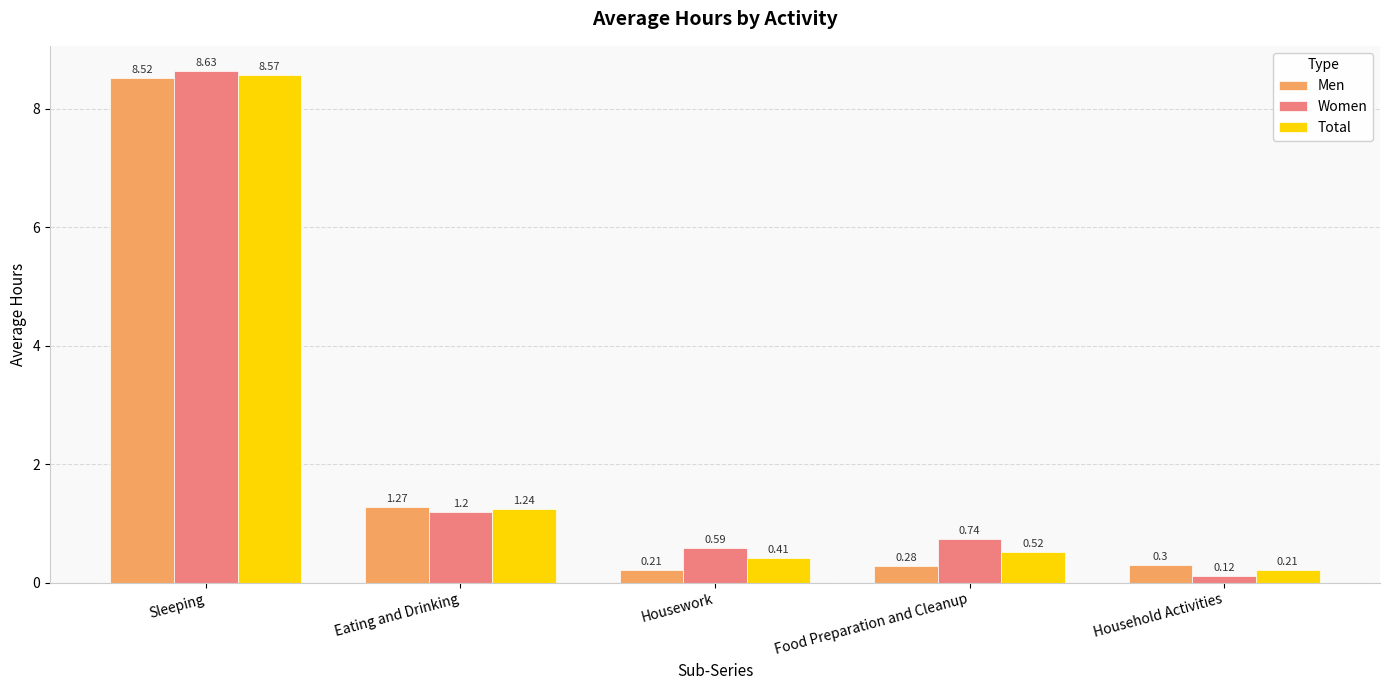

What is the sum of the Men values at Eating and Drinking and Housework?

1.5